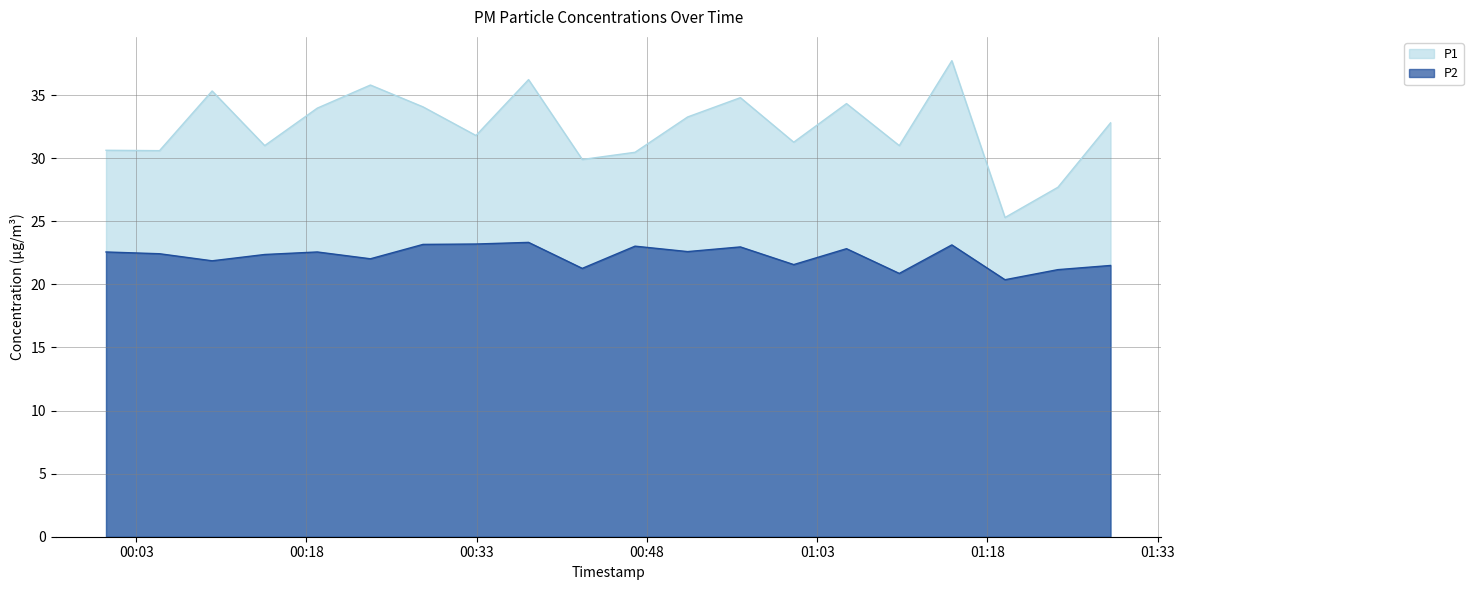

Which series has the largest total across all categories?

P1